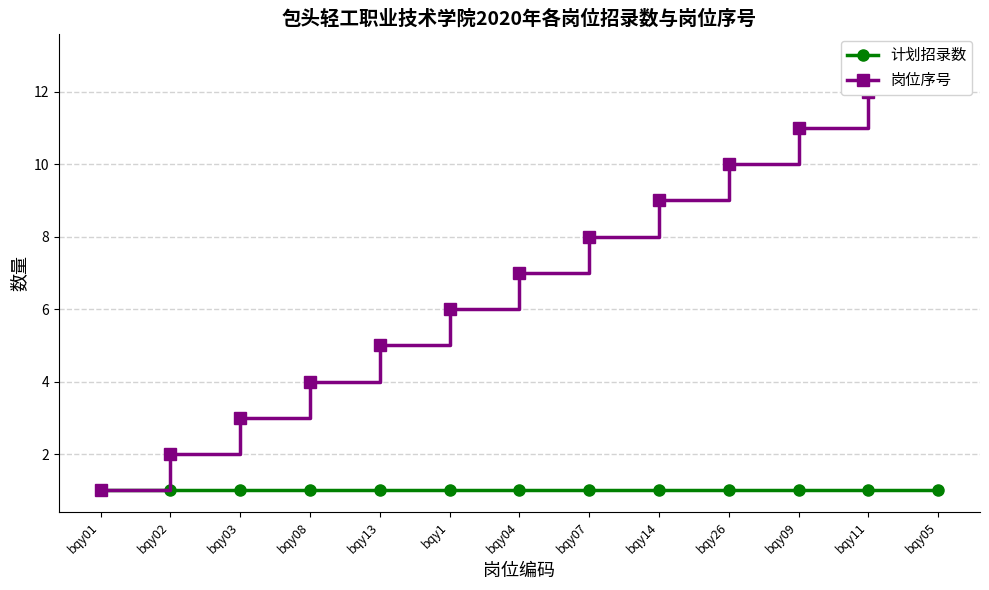

Reading left to right, what are all the values shown in this chart?

计划招录数: bqy01=1	bqy02=1	bqy03=1	bqy08=1	bqy13=1	bqy1=1	bqy04=1	bqy07=1	bqy14=1	bqy26=1	bqy09=1	bqy11=1	bqy05=1
岗位序号: bqy01=1	bqy02=2	bqy03=3	bqy08=4	bqy13=5	bqy1=6	bqy04=7	bqy07=8	bqy14=9	bqy26=10	bqy09=11	bqy11=12	bqy05=13